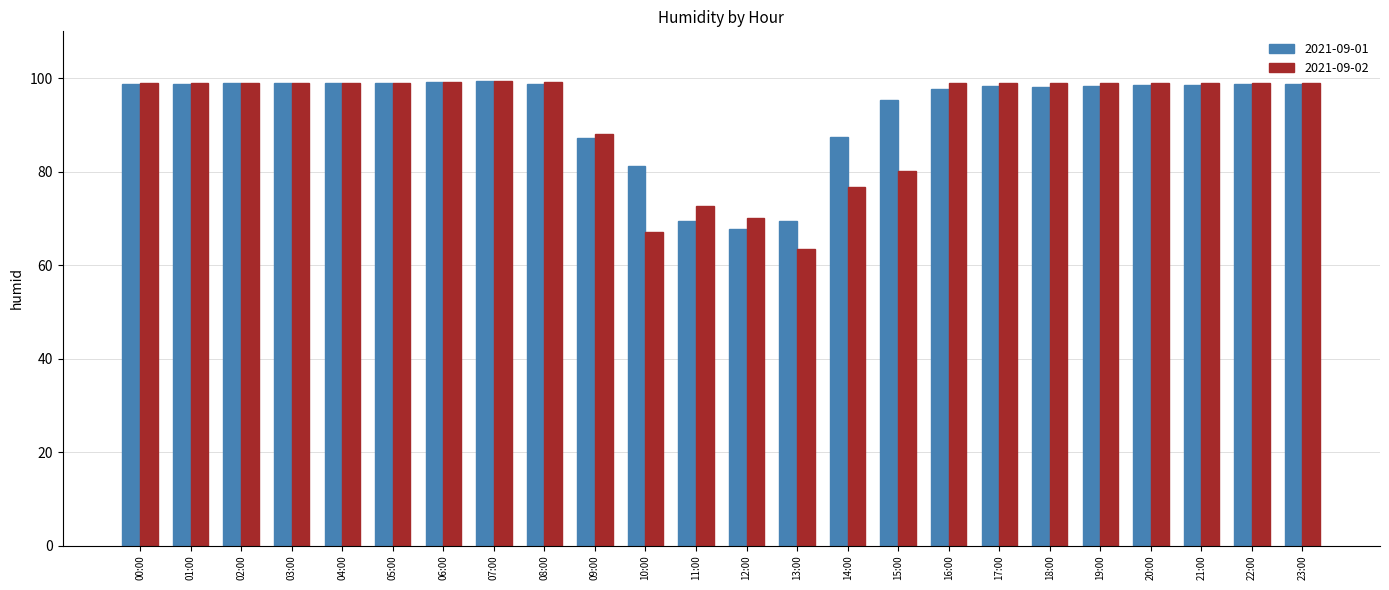

Are the bars grouped side by side (vs. stacked)?

Yes